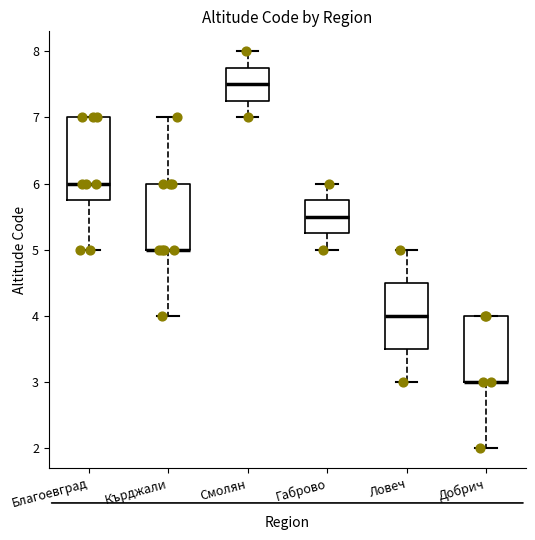

Comparing the boxes themselves (not the whiskers), which one is the tallest?

Благоевград